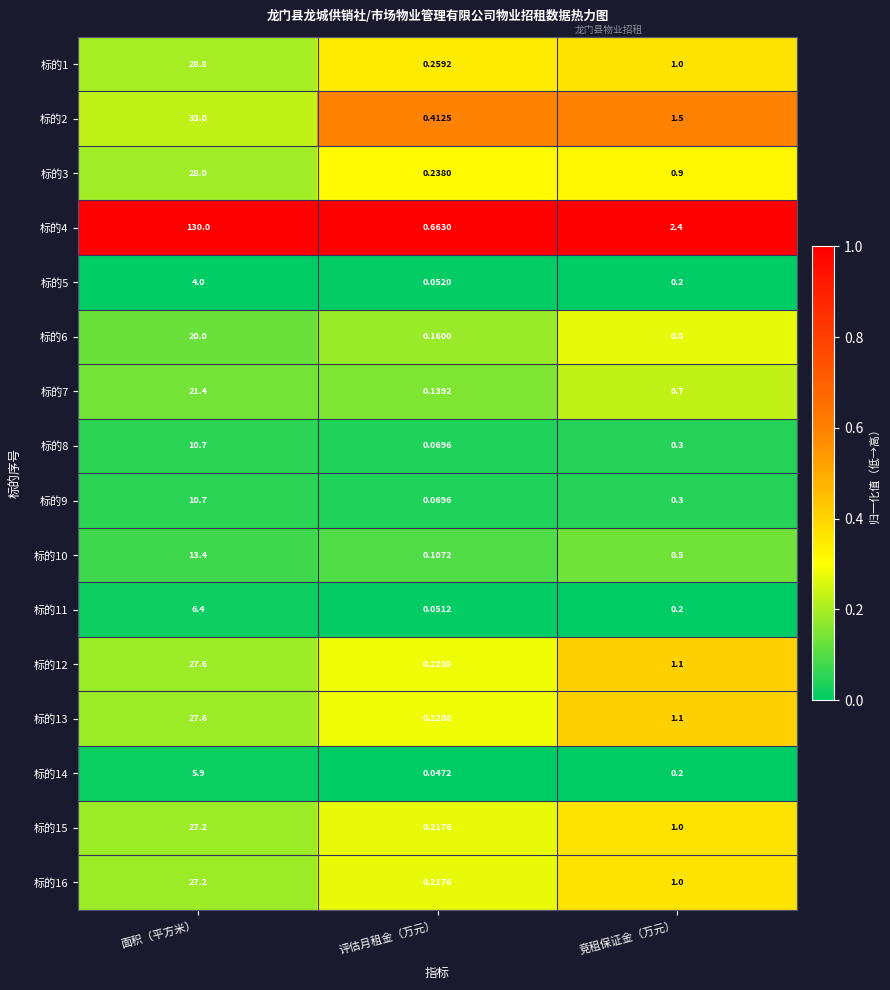

Is the value of 标的6 at 竞租保证金（万元） greater than the value of 标的7 at 面积（平方米）?

No